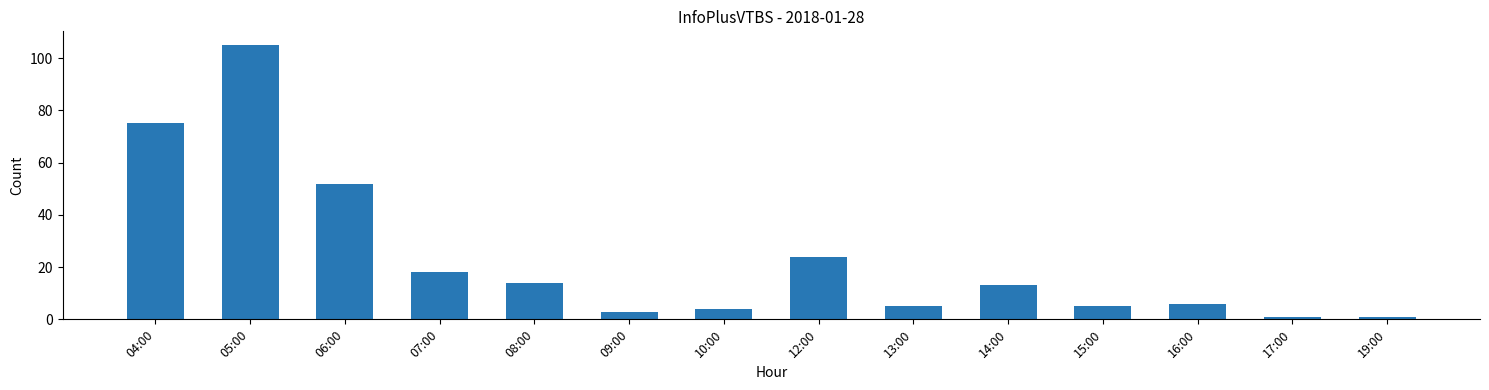

Reading right to left, list all the values displayed in this chart.

1	1	6	5	13	5	24	4	3	14	18	52	105	75